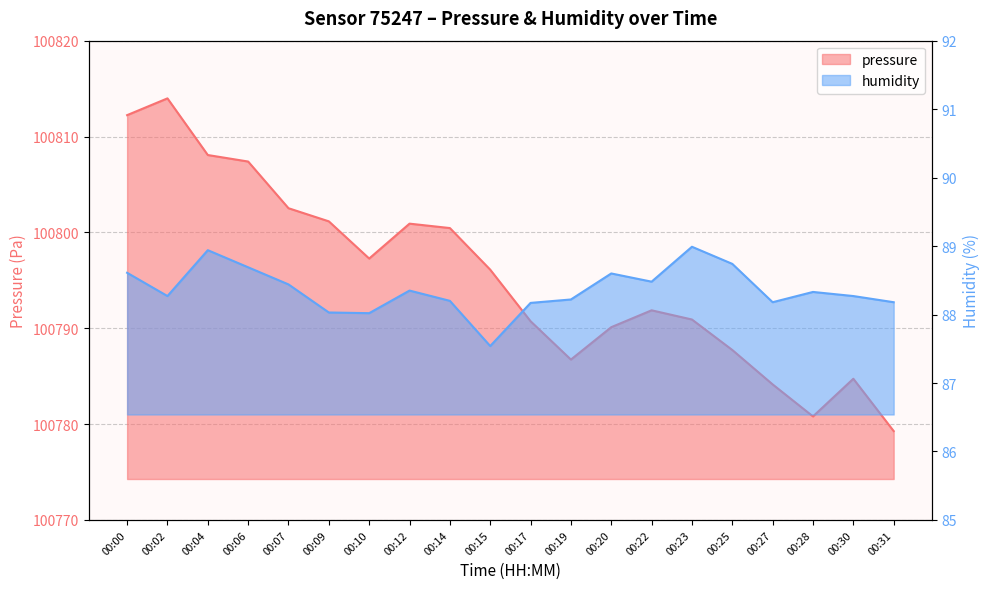

Where is the first local minimum for pressure?

00:10